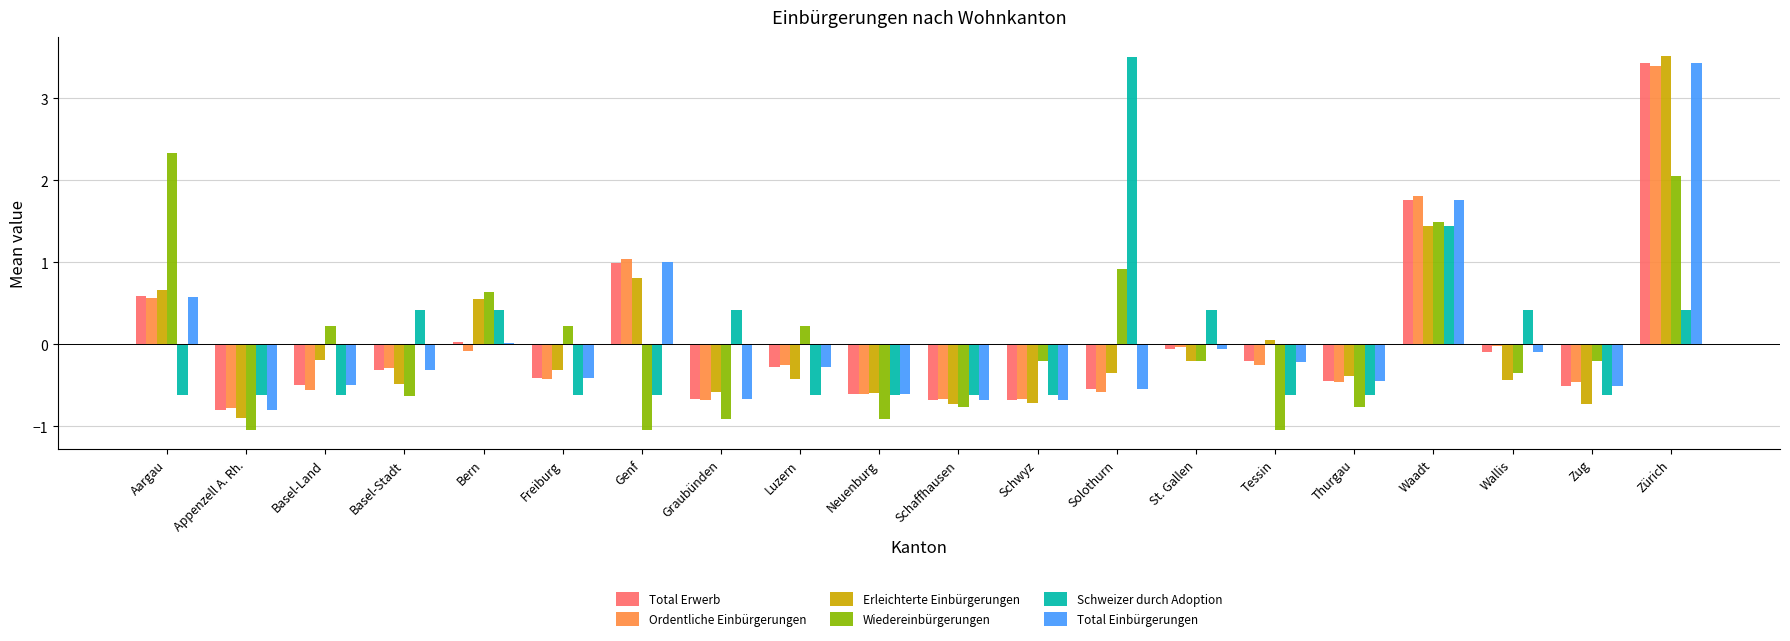

What is the highest value of the Total Einbürgerungen series?

3.4